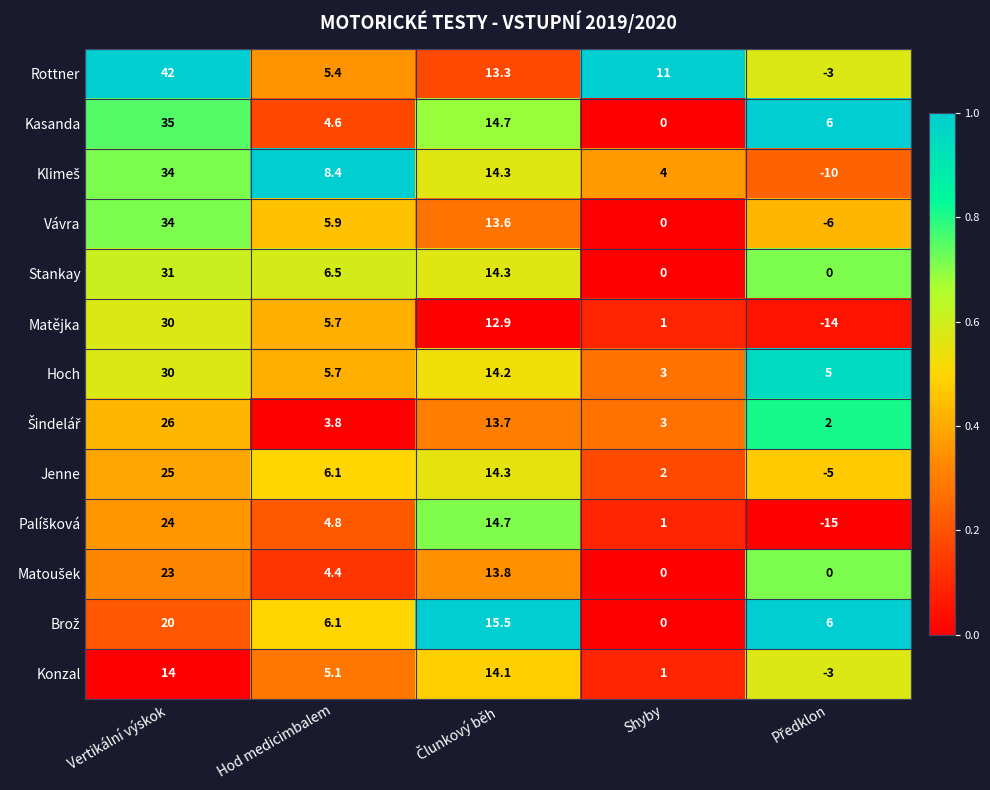

What is the difference between the second highest and minimum values in the Konzal series?

17.0